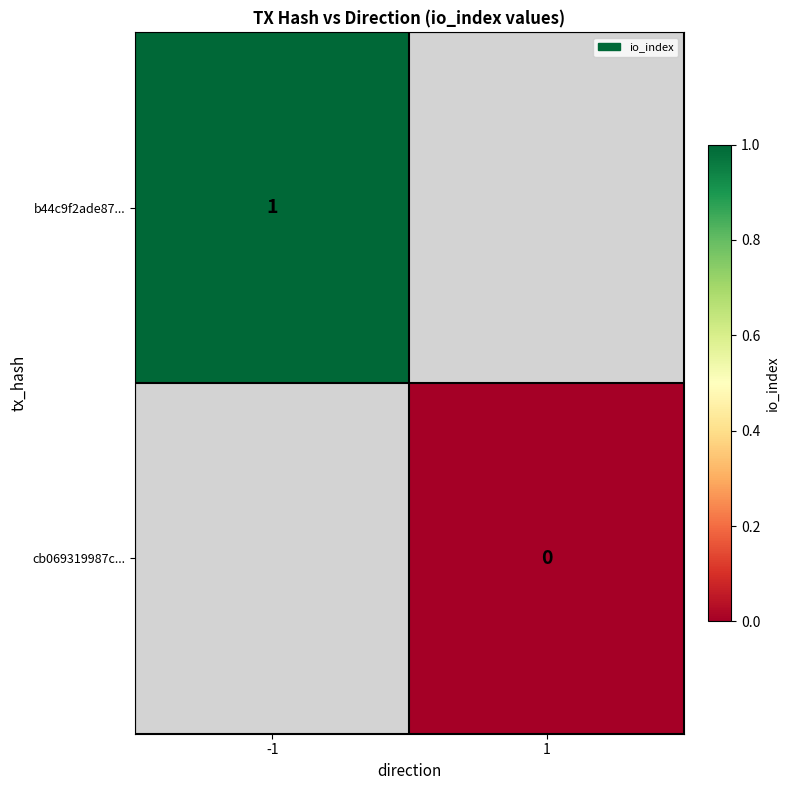

The value of b44c9f2ade87... at -1 is 2. True or false?

False